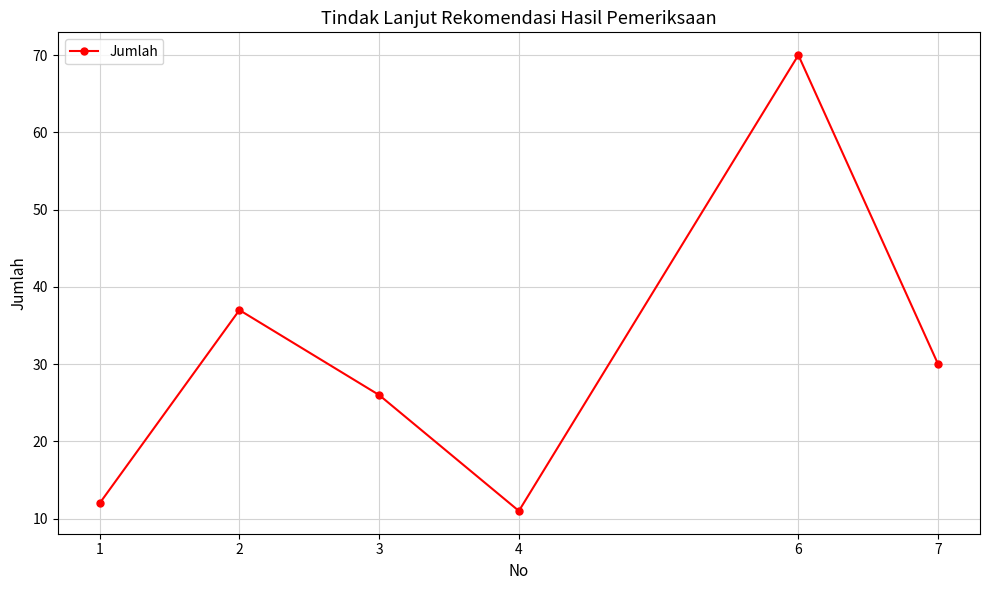

Rank the categories by value from lowest to highest.

4, 1, 3, 7, 2, 6